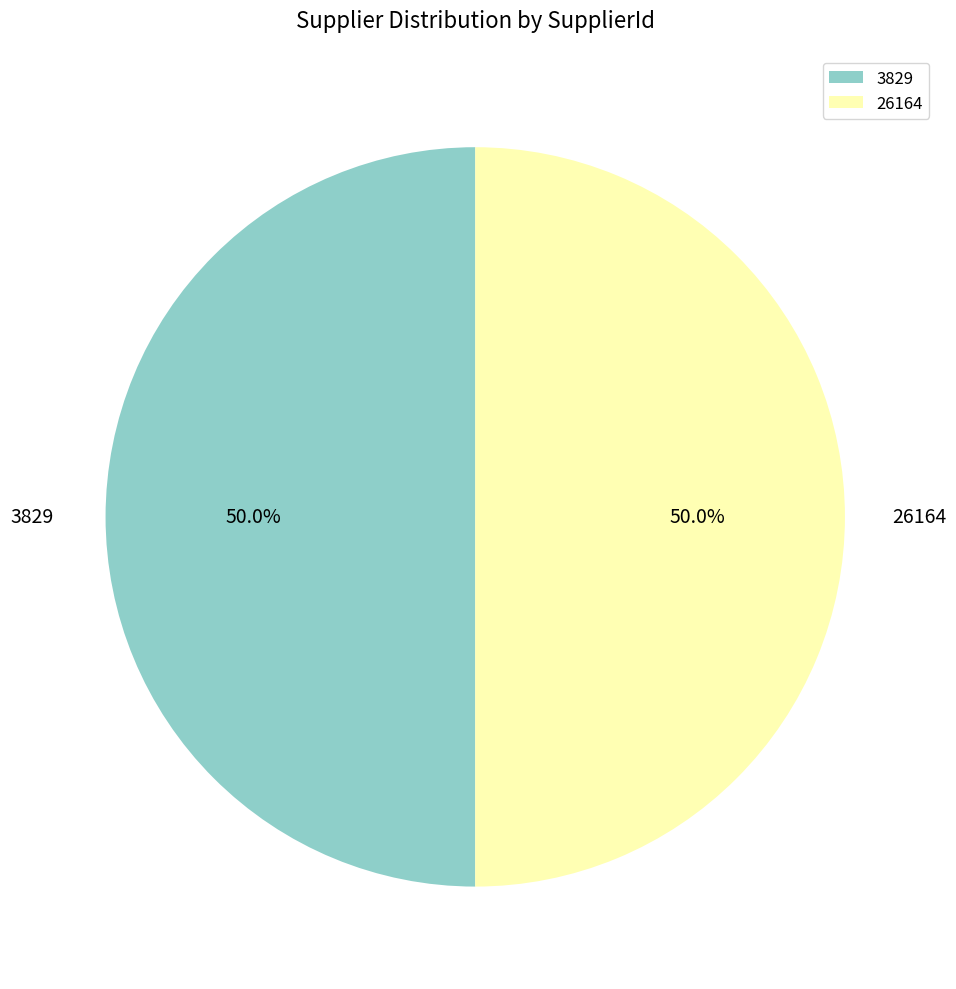

How many slices are in this pie chart?

2